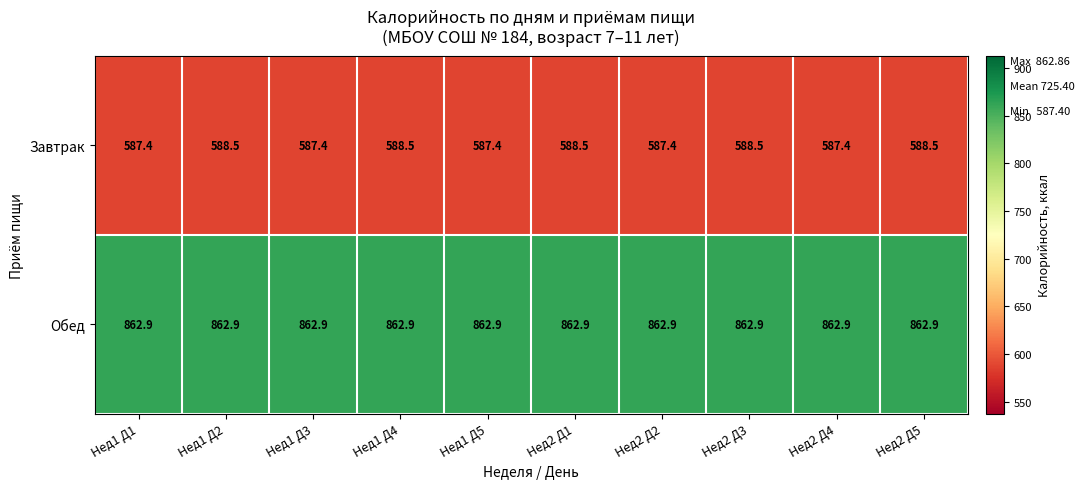

Which series has the largest range (max minus min)?

Завтрак